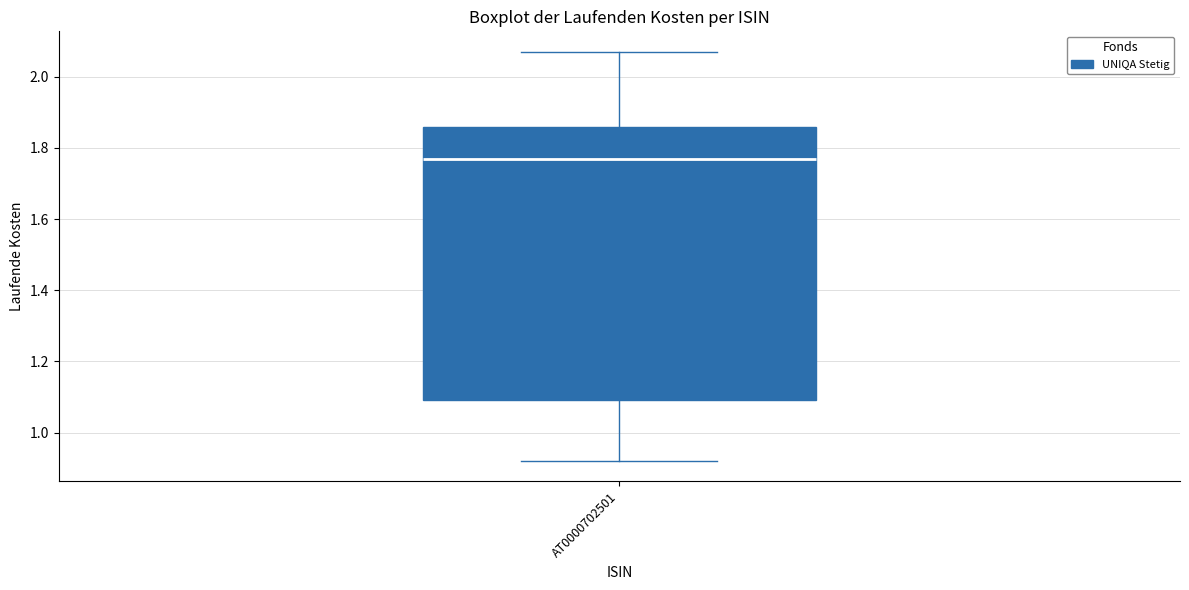

Where is the lower edge of the box for AT0000702501 on the y-axis? The values are not printed on the chart, so give them approximately, as read against the axis.

1.10